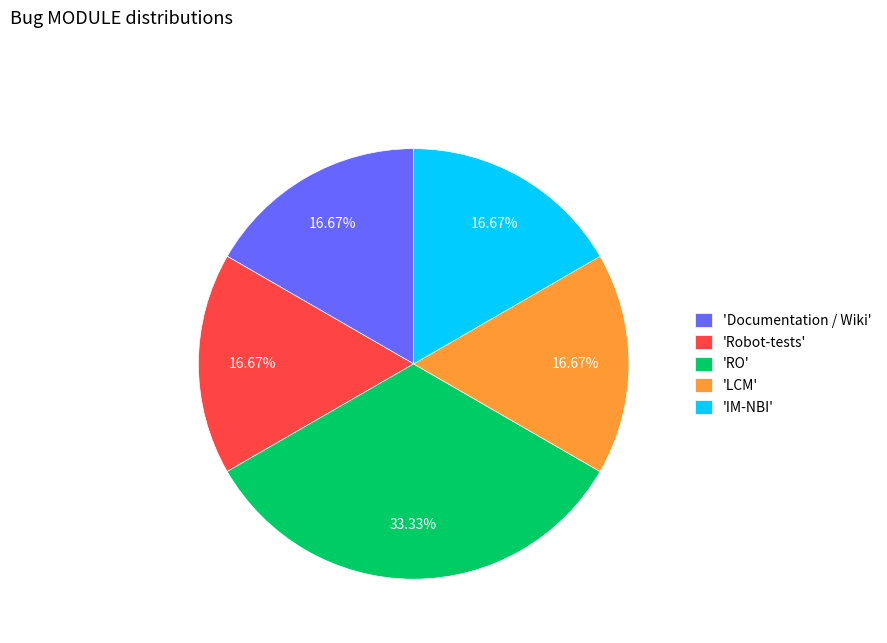

Do 'IM-NBI' and 'Documentation / Wiki' together represent more than half of the pie?

No